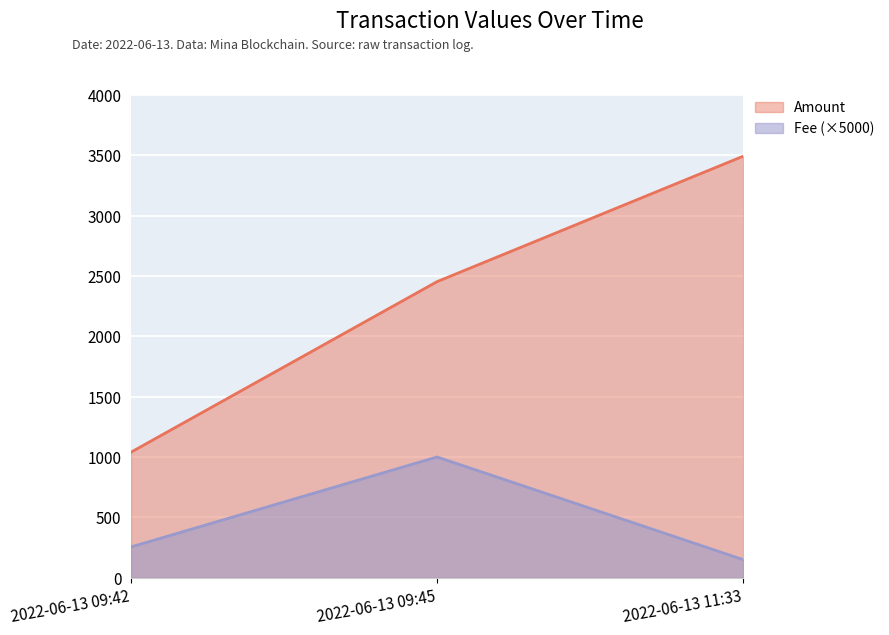

What are all the series names shown in the legend?

Amount, Fee (×5000)